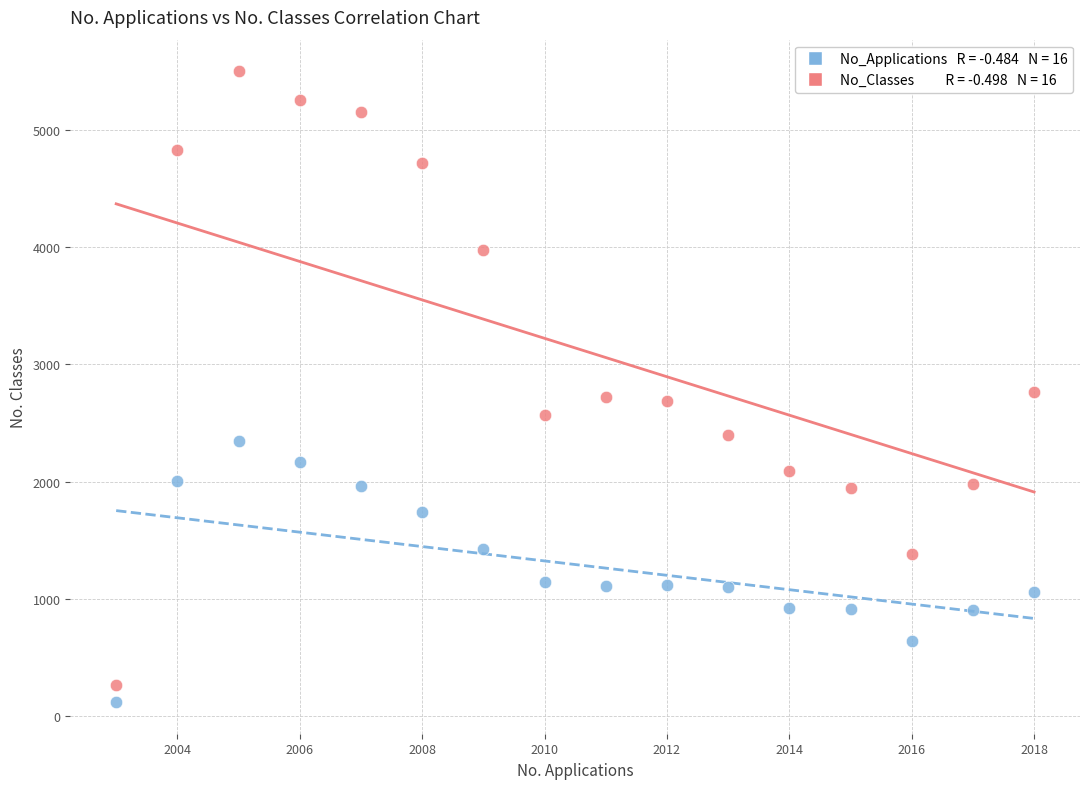

Across all data points, what is the range of Y values (max minus min)?

5378